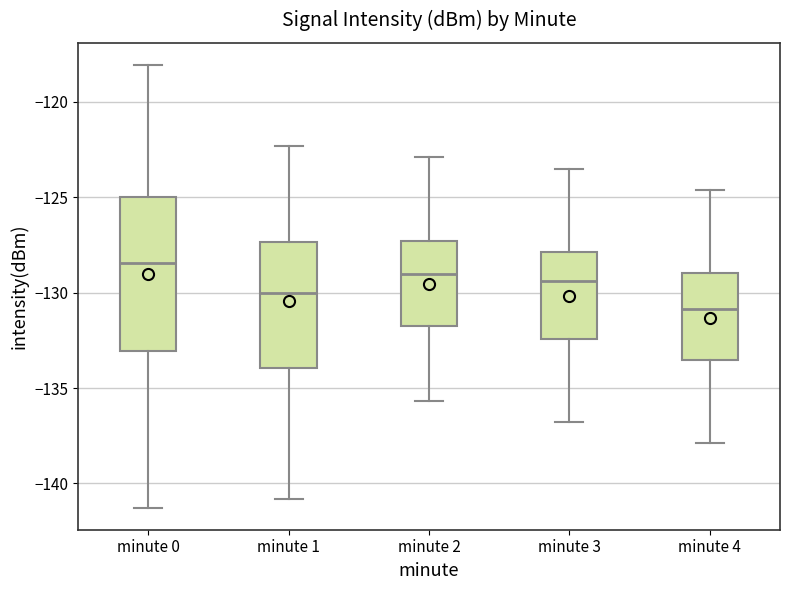

Reading left to right, transcribe this box plot: for each box, give where its median line is, the range the box spans, and where its two whiskers end, as read against the y-axis. The values are not printed on the chart, so give them approximately, as read against the axis.

minute 0: median -128.5, box -133.0 to -125.0, whiskers -141.5 to -118.0
minute 1: median -130.0, box -134.0 to -127.5, whiskers -141.0 to -122.5
minute 2: median -129.0, box -131.5 to -127.5, whiskers -135.5 to -123.0
minute 3: median -129.5, box -132.5 to -128.0, whiskers -137.0 to -123.5
minute 4: median -131.0, box -133.5 to -129.0, whiskers -138.0 to -124.5